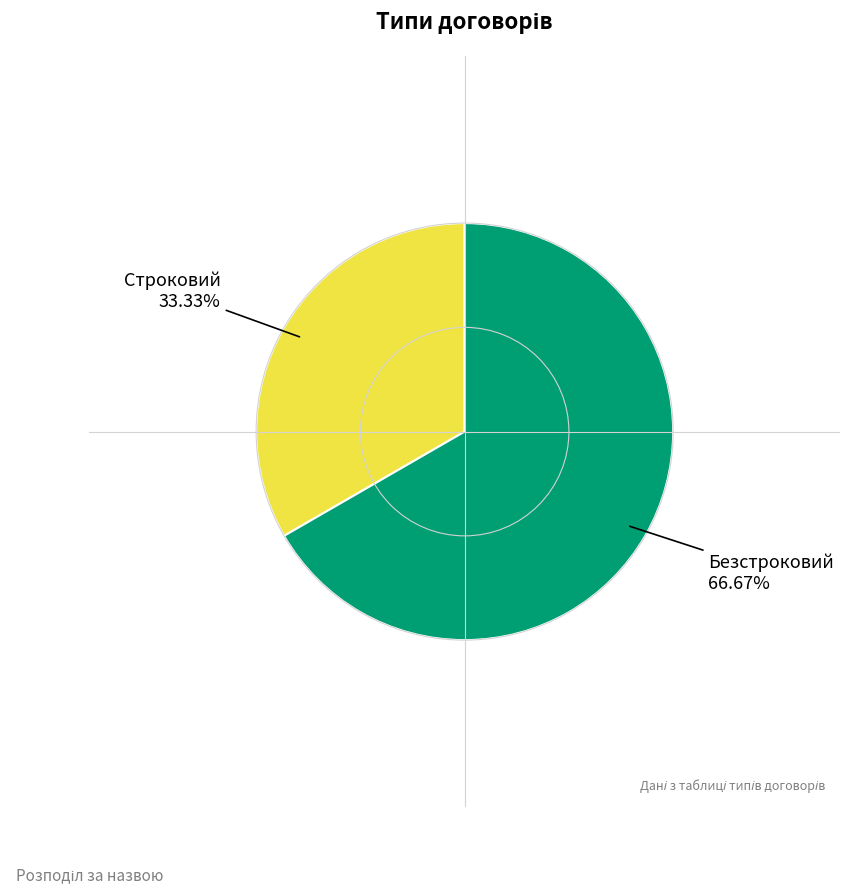

To the nearest percent, what percentage of the pie is Безстроковий?

67%